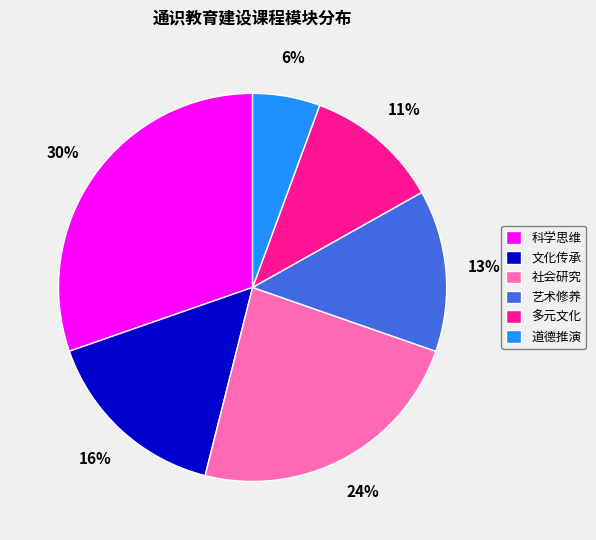

The 艺术修养 slice represents 23% of the pie. True or false?

False